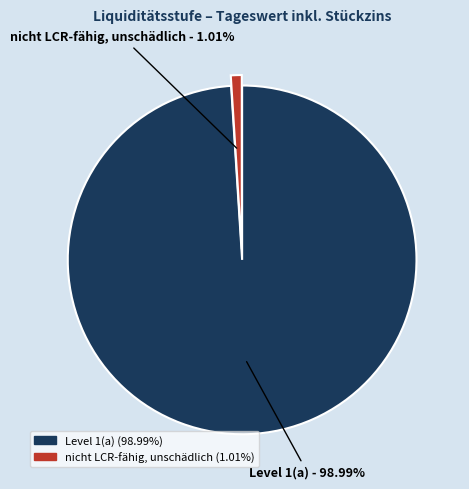

Is Level 1(a) the majority of the pie?

Yes